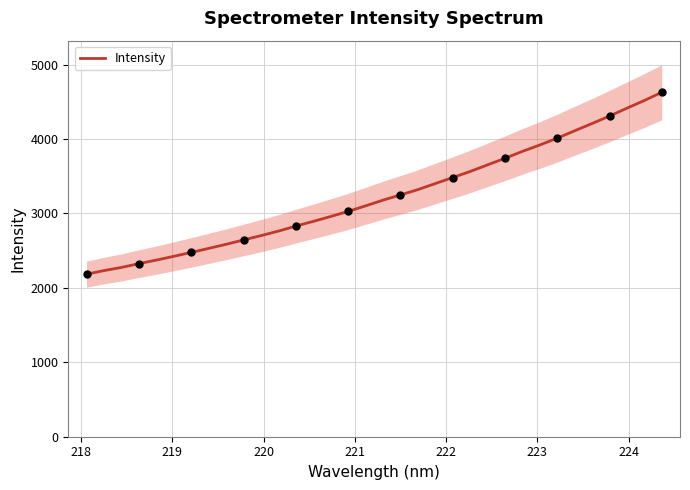

Reading left to right, transcribe all the data shown in this chart.

2184.5	2232.8	2275.1	2325.9	2373.8	2424.5	2476.8	2531.1	2586.0	2644.6	2702.7	2763.4	2830.7	2894.3	2960.3	3028.2	3103.0	3179.6	3249.9	3321.2	3402.7	3483.4	3564.8	3653.9	3742.0	3835.3	3921.1	4012.6	4112.2	4209.1	4309.6	4415.6	4518.6	4628.4